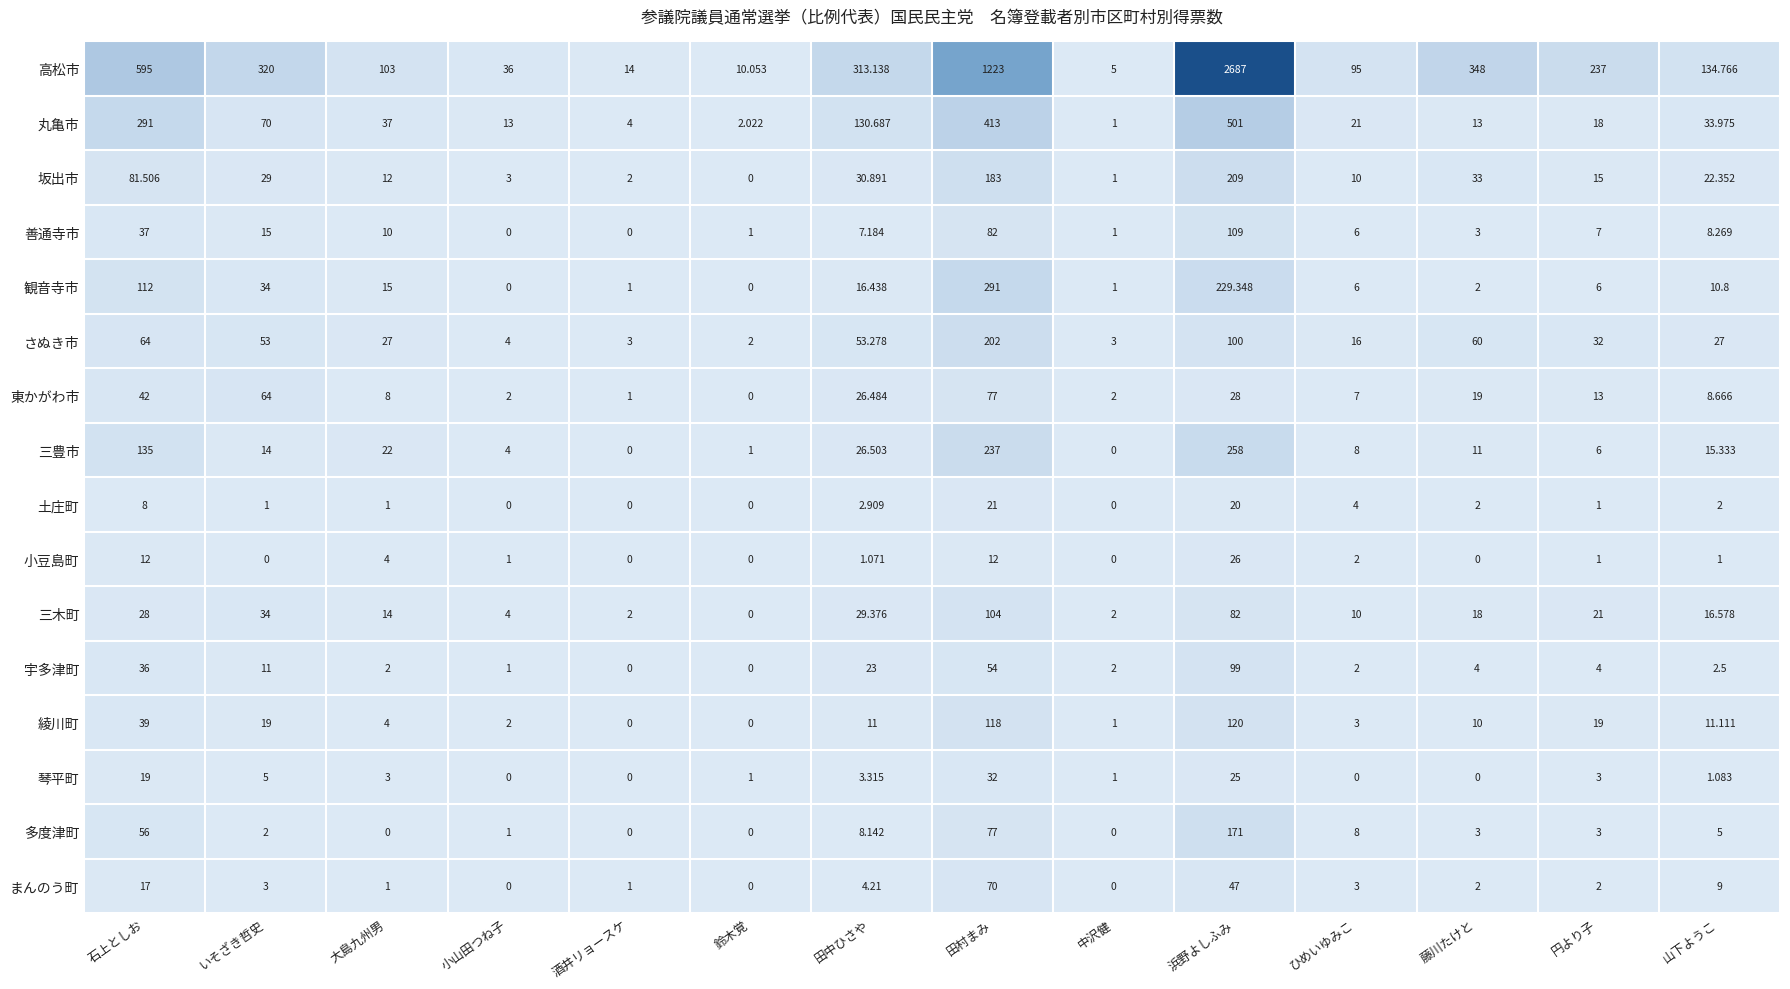

Where does the 東かがわ市 series first go above 13?

石上としお